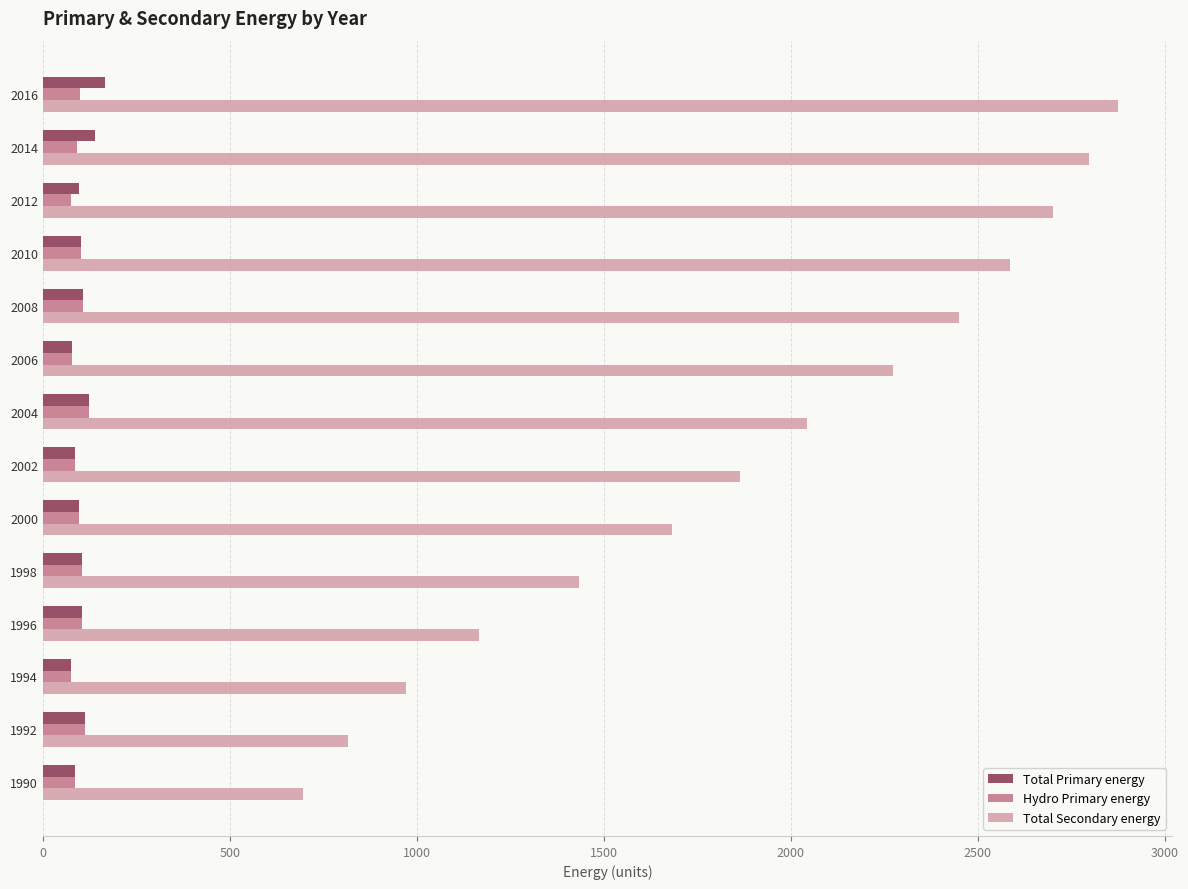

What is the average value of the Hydro Primary energy series?

95.5